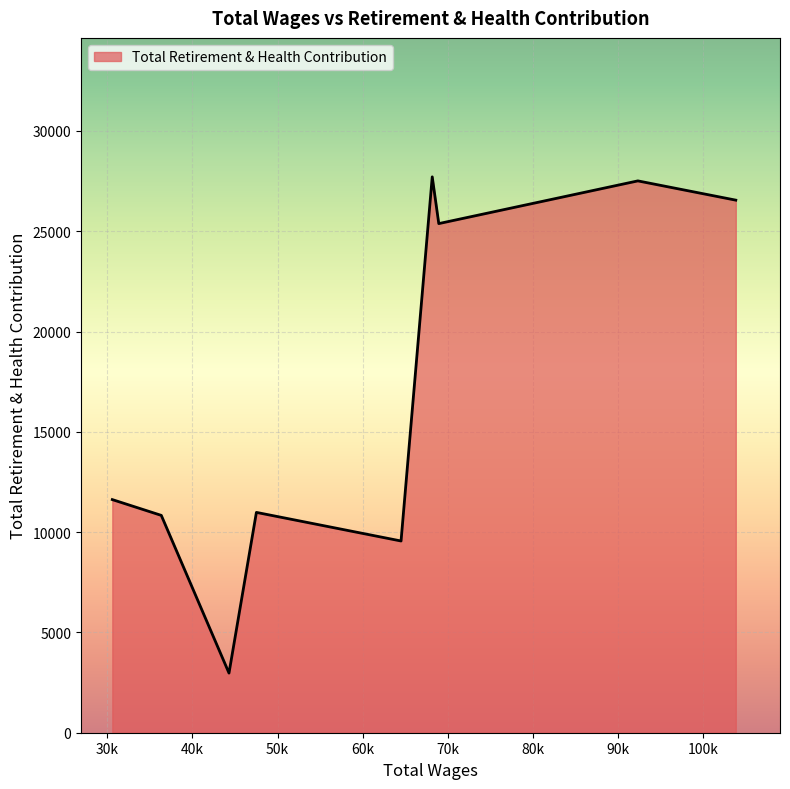

What is the maximum value shown in the chart?

27711